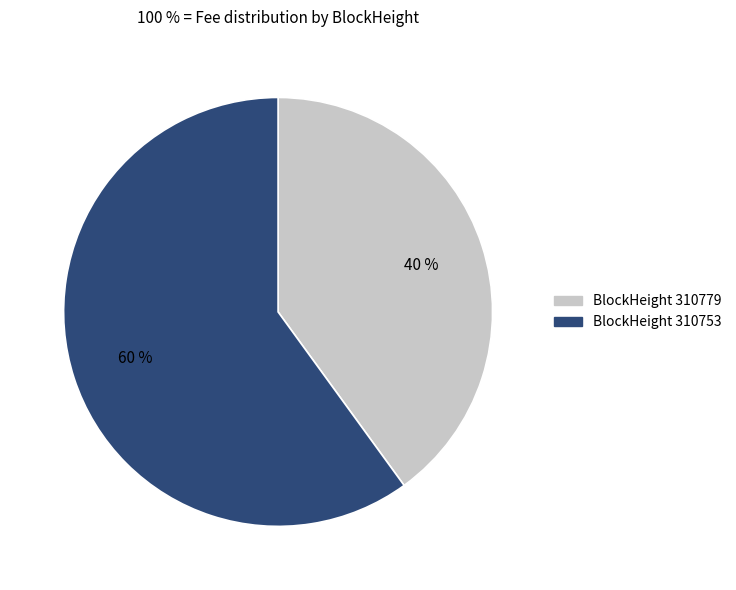

Does any single category account for the majority?

Yes